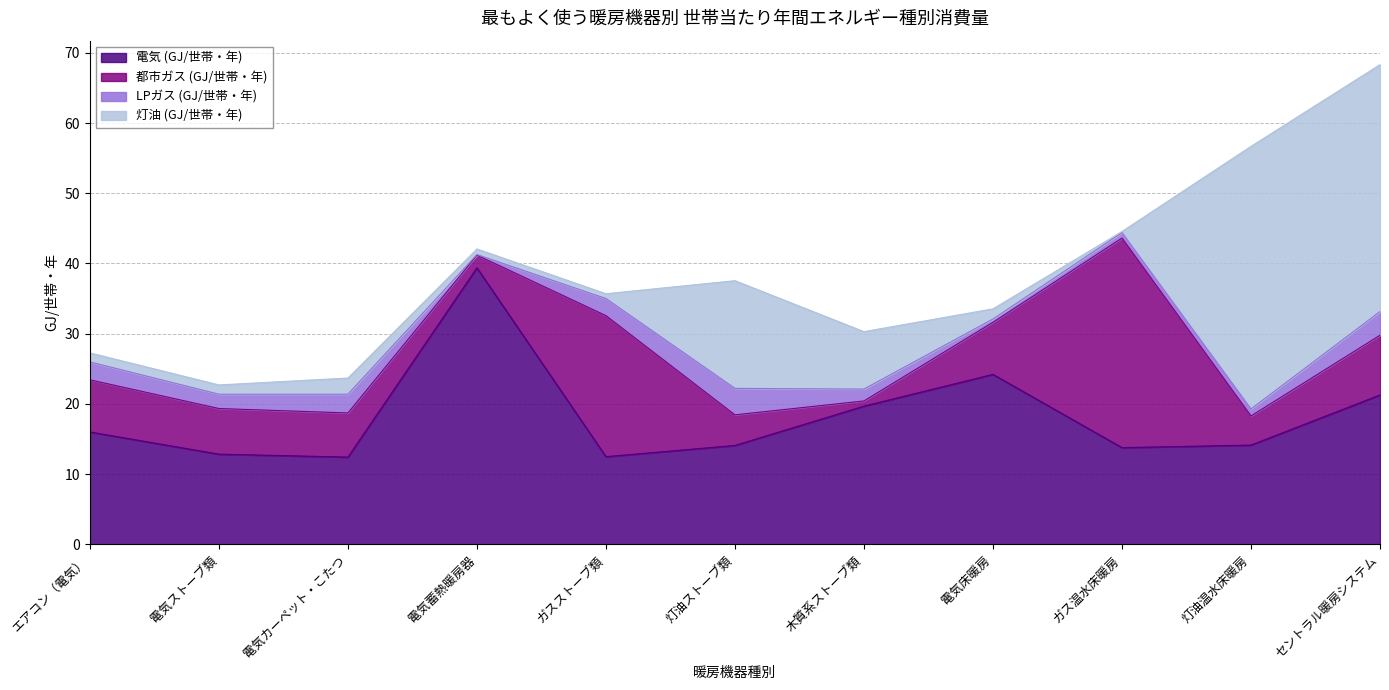

At which category is the sum across all series the highest?

セントラル暖房システム